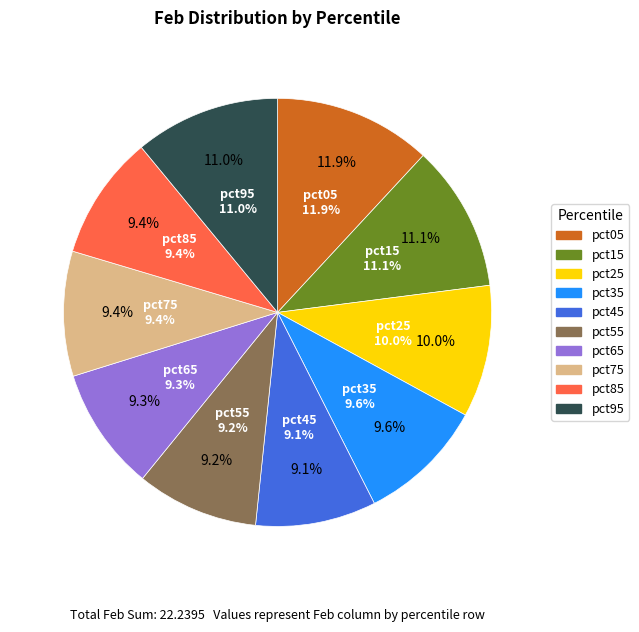

Is there a majority slice in this chart?

No